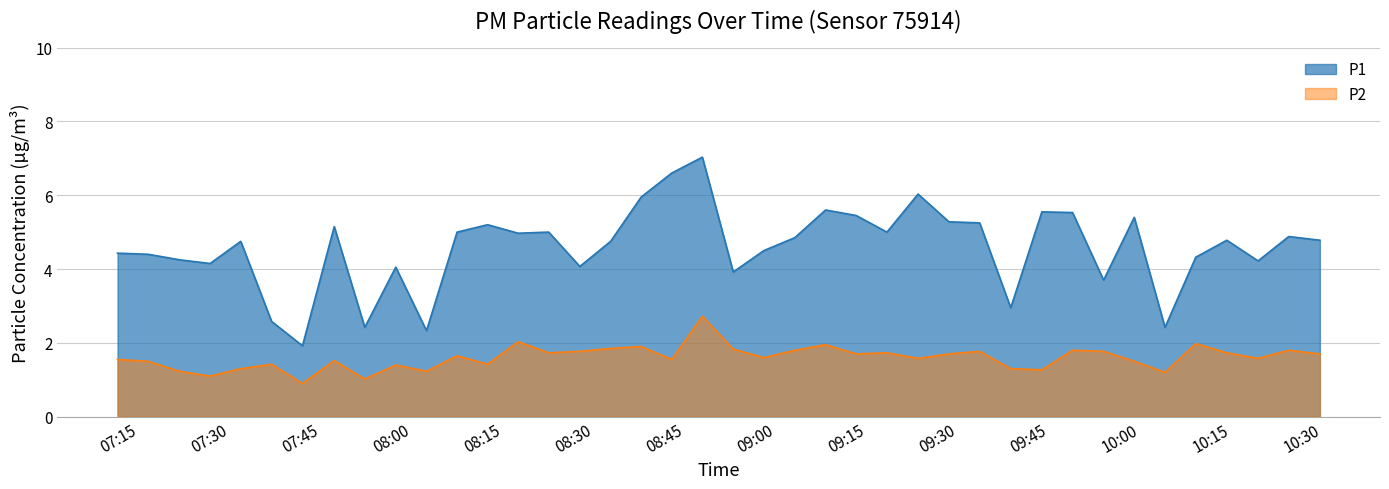

Which series has the largest range (max minus min)?

P1